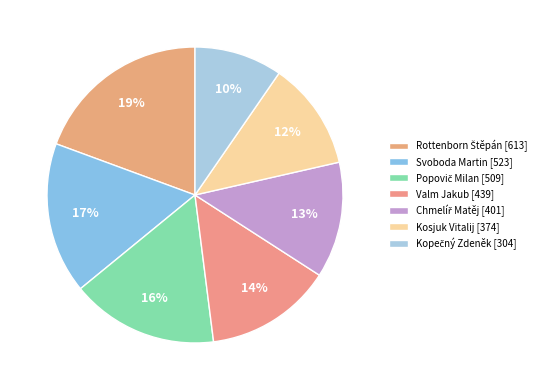

To the nearest percent, what is the average slice percentage?

14%